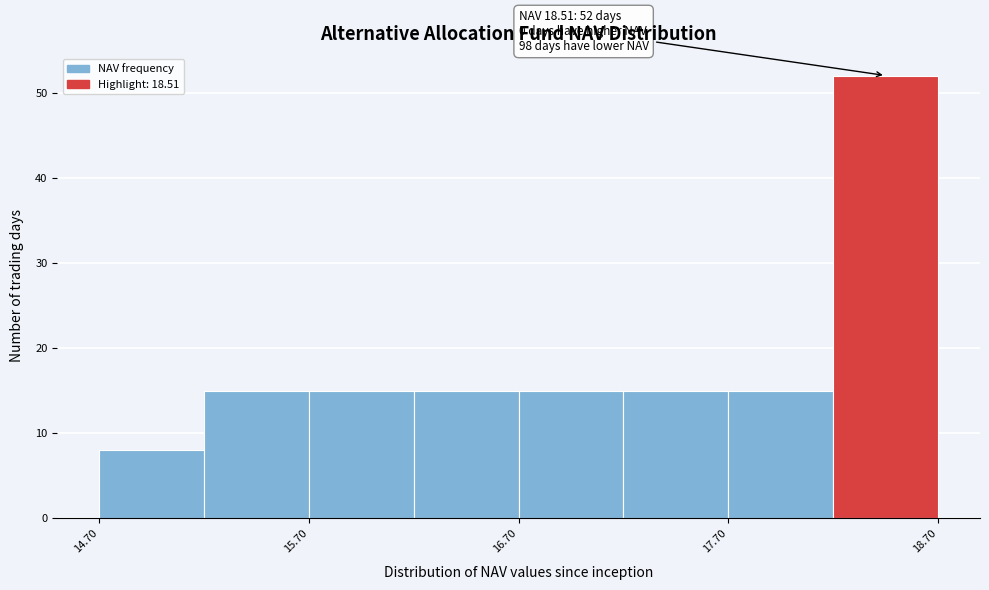

Which range on the x-axis has the tallest bar?

18.2 to 18.7